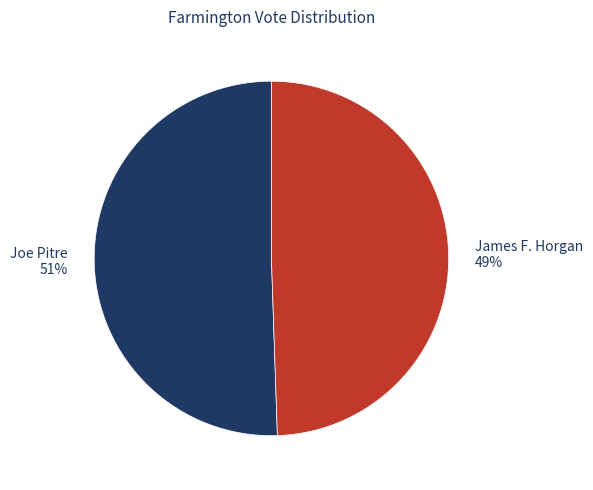

Does Joe Pitre represent more than half of the total?

Yes